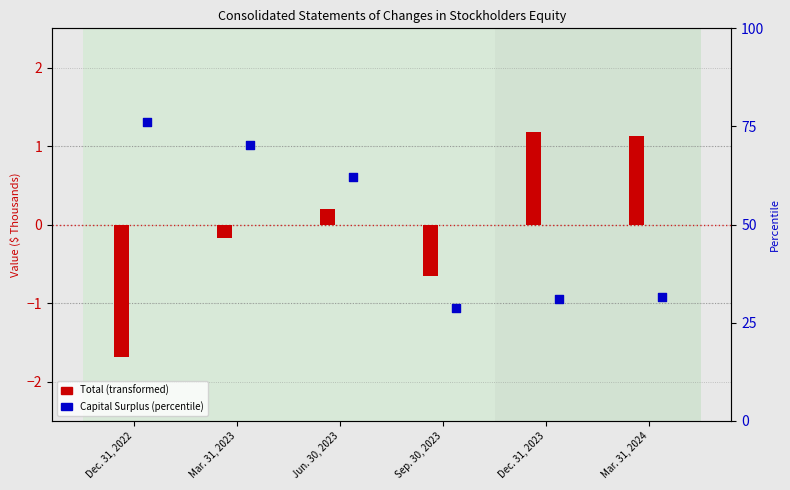

Which series reaches the maximum Y coordinate?

Capital Surplus